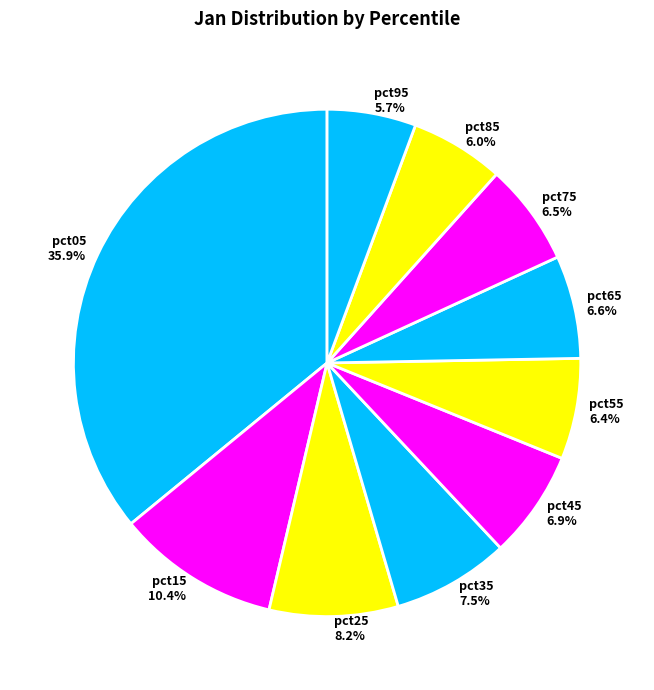

What is the total percentage of pct45 and pct75?

13.4%